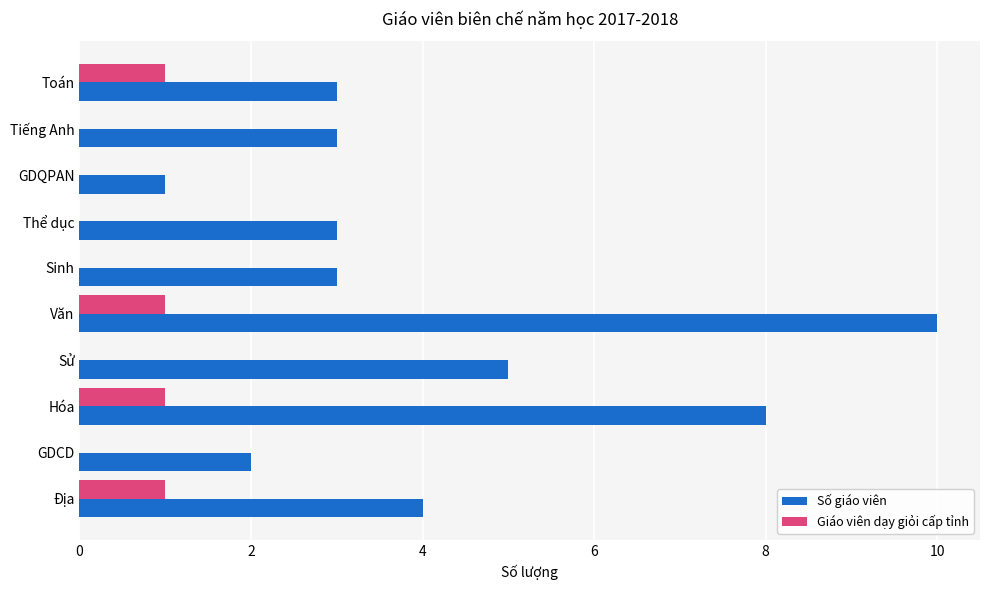

True or false: Số giáo viên has a value of 10 at Văn.

True